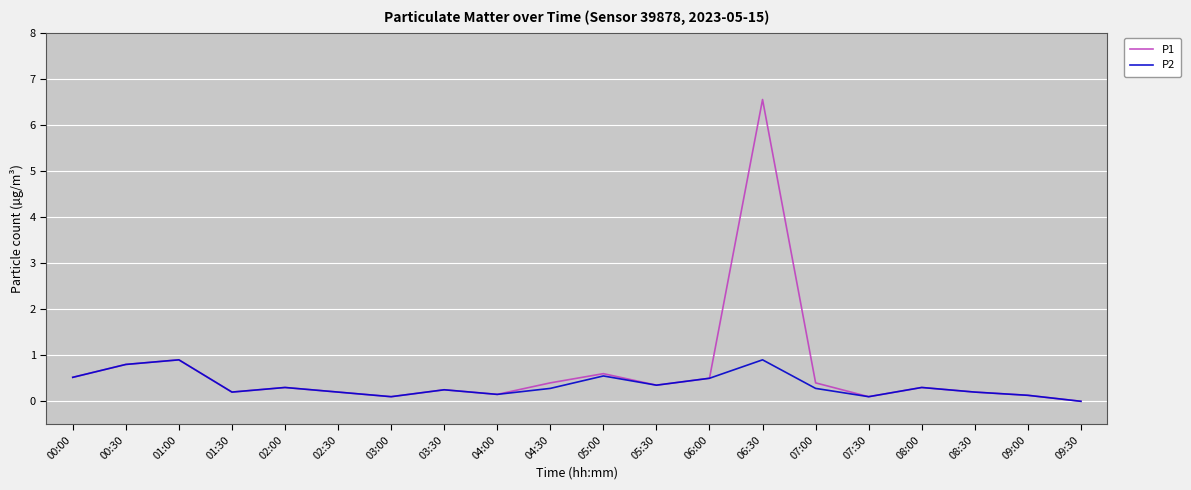

Is the value of P1 at 00:30 greater than the value of P2 at 06:00?

Yes